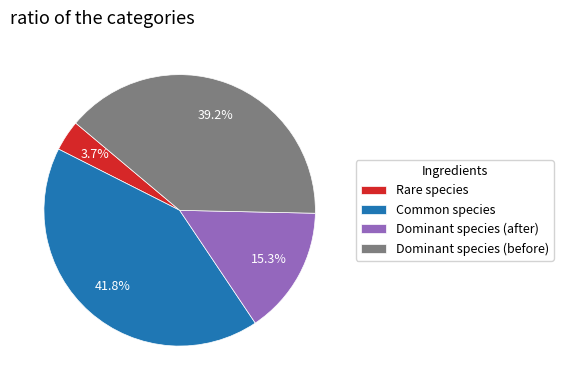

Does Rare species account for over 50% of the chart?

No